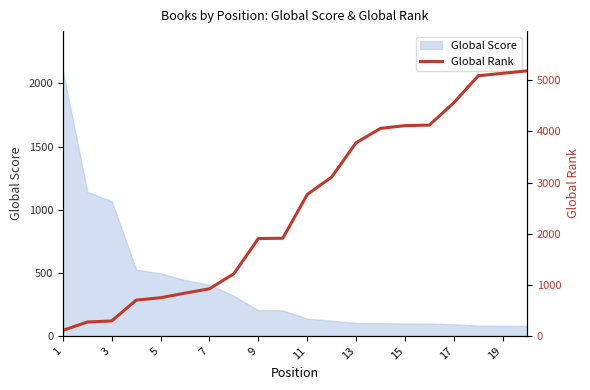

What is the minimum value for Global Score?

79